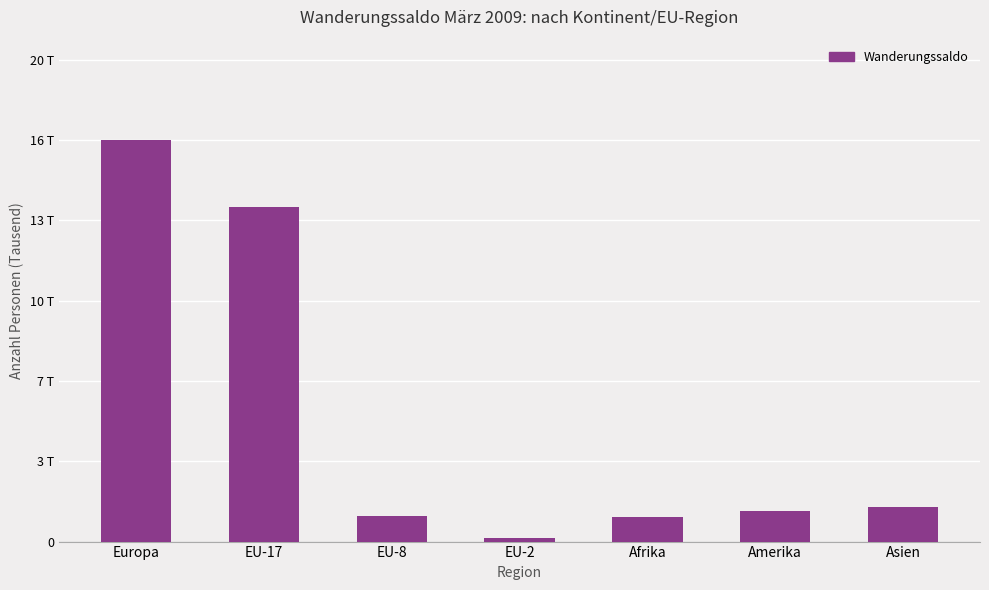

Does the chart contain stacked bars?

No